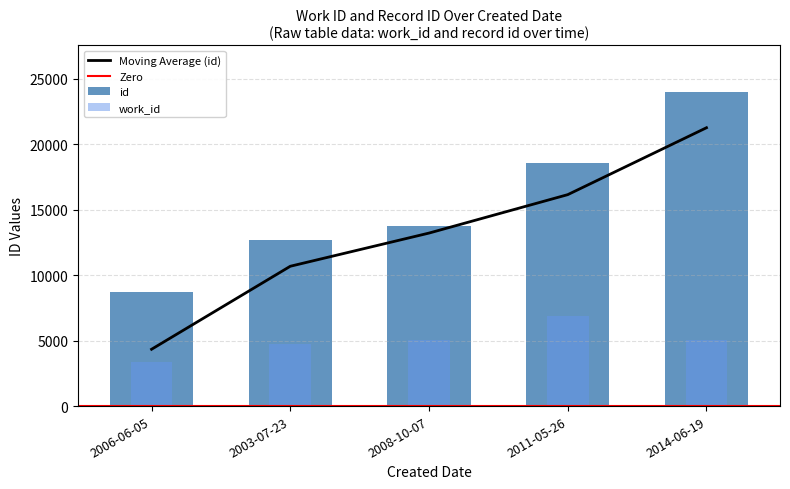

At which label is Moving Average (id) closest to 12808?

2008-10-07